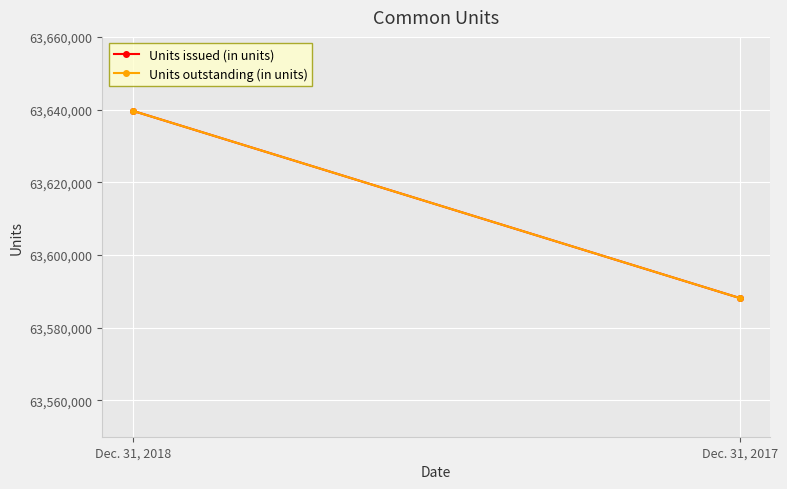

At Dec. 31, 2017, list the series in order from largest to smallest.

Units issued (in units), Units outstanding (in units)